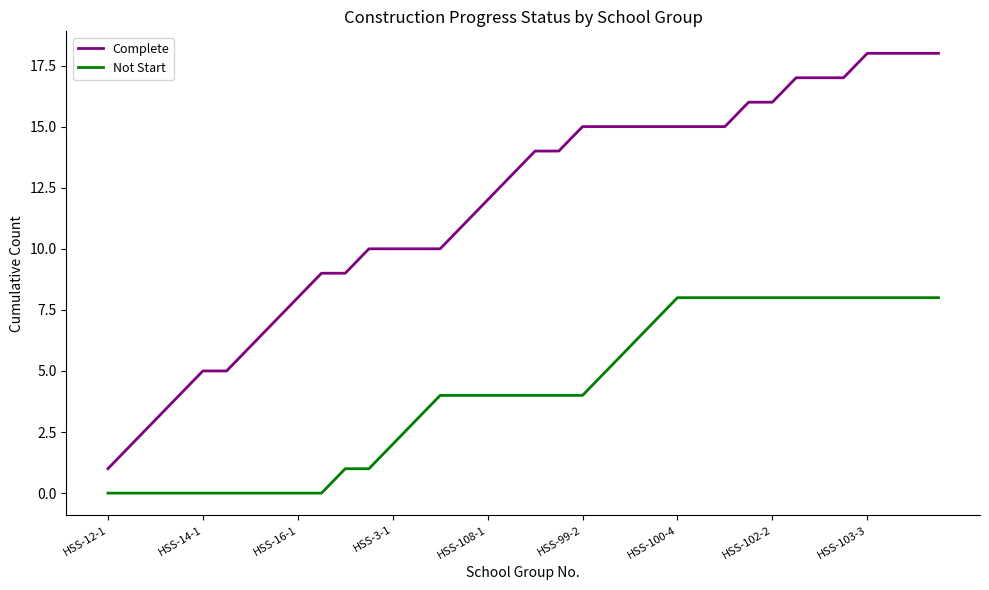

List the series in order of their peak value, highest first.

Complete, Not Start